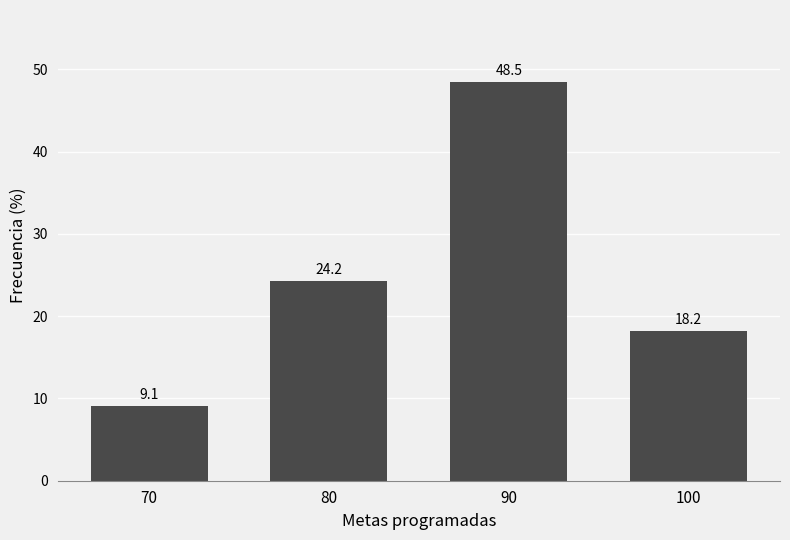

Reading right to left, transcribe all the data shown in this chart.

100=18.2	90=48.5	80=24.2	70=9.1